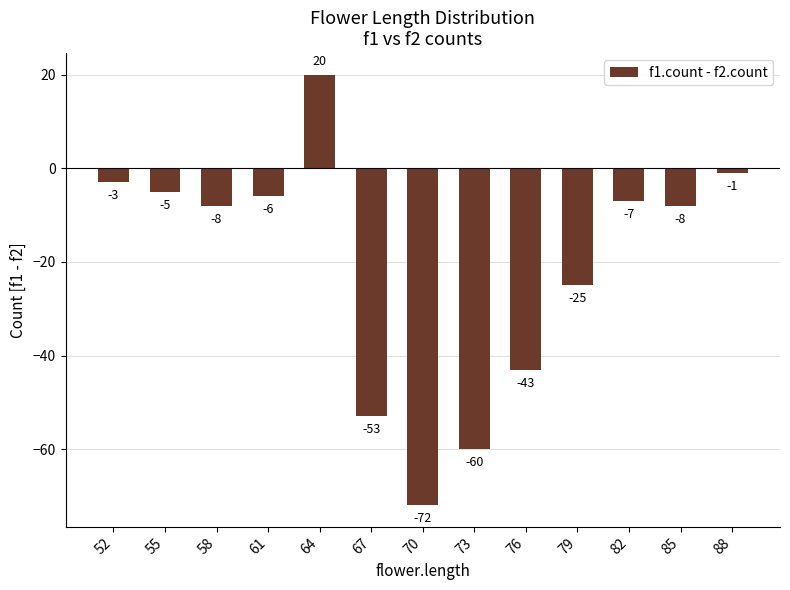

Is it true that the value at 82 is -7?

True